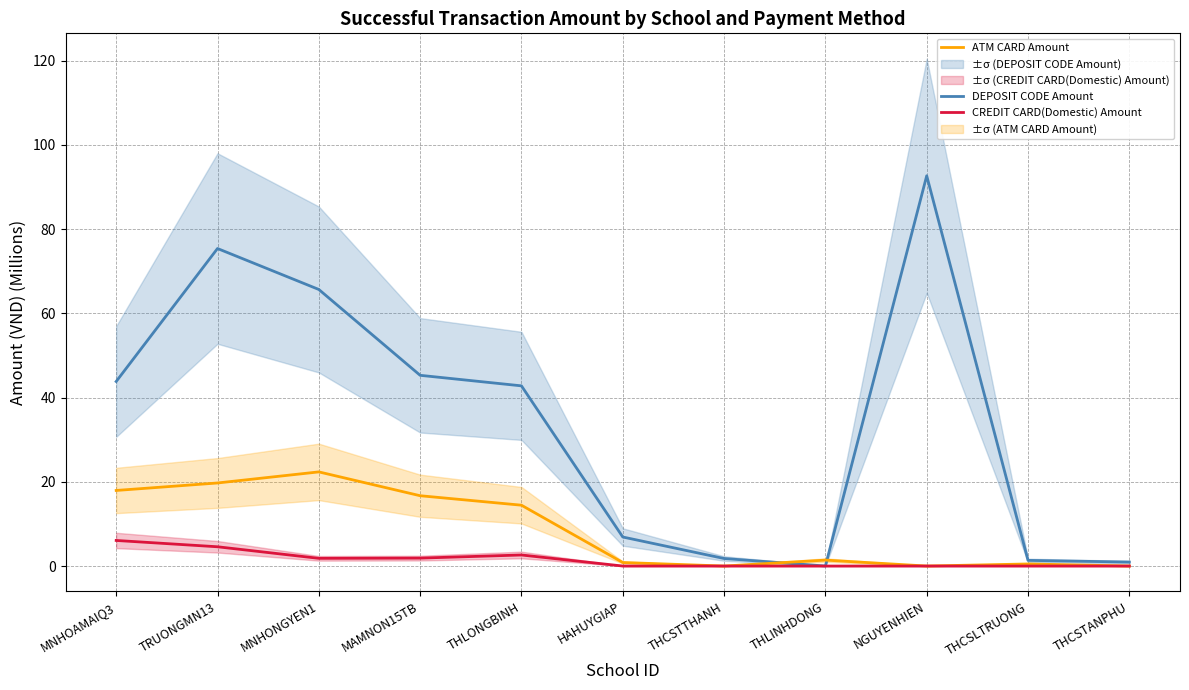

How many lines are shown in the chart?

3